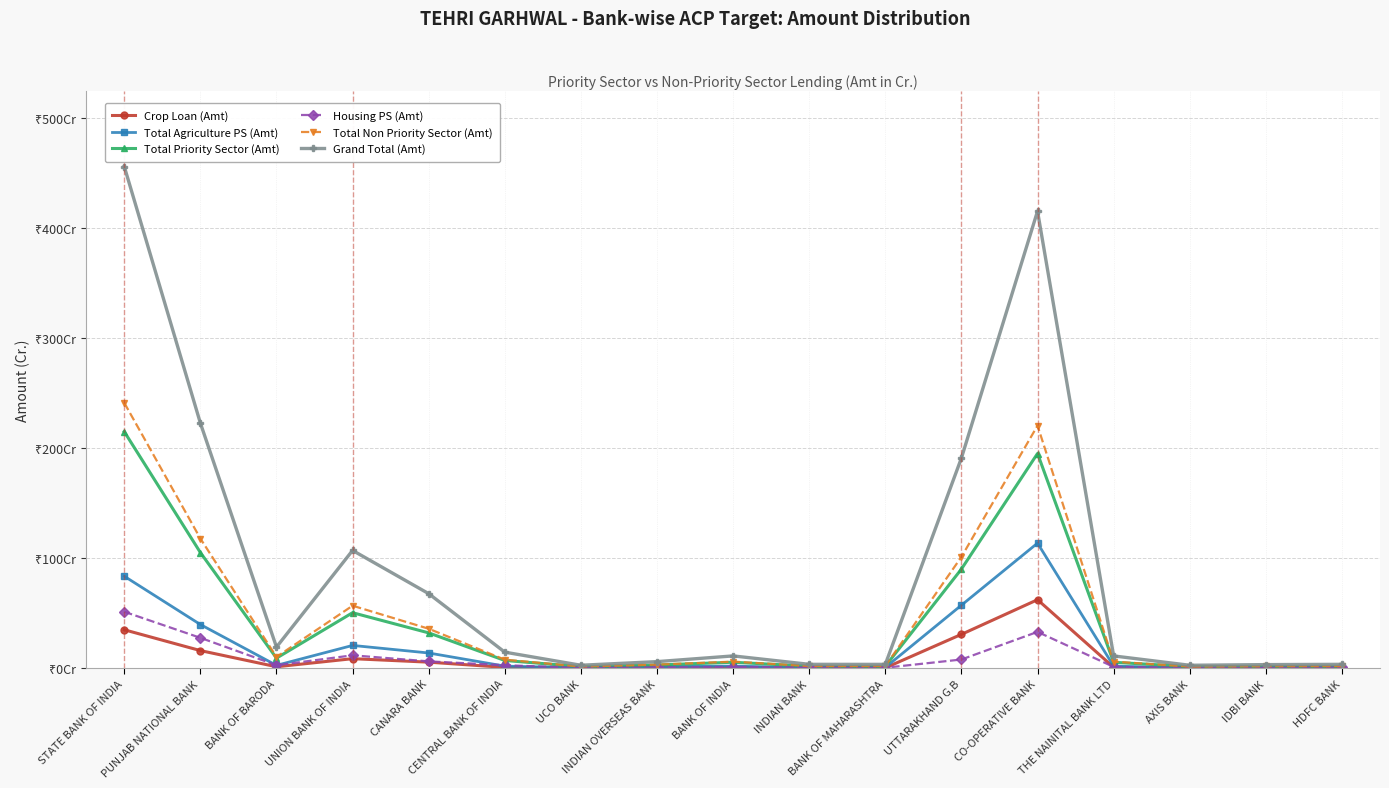

What are all the series names shown in the legend?

Crop Loan (Amt), Total Agriculture PS (Amt), Total Priority Sector (Amt), Housing PS (Amt), Total Non Priority Sector (Amt), Grand Total (Amt)